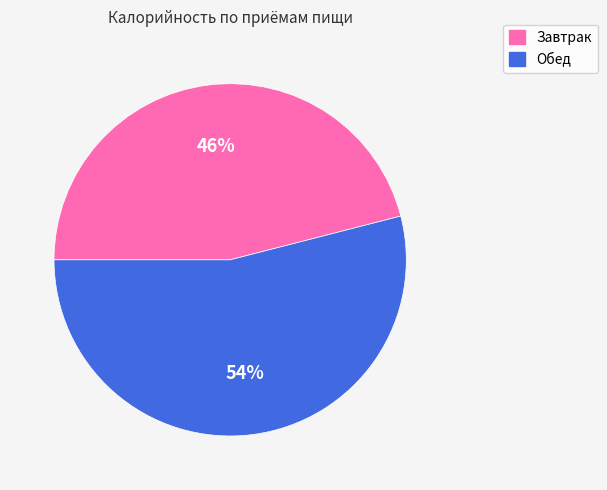

Rank the categories by value from highest to lowest.

Обед, Завтрак